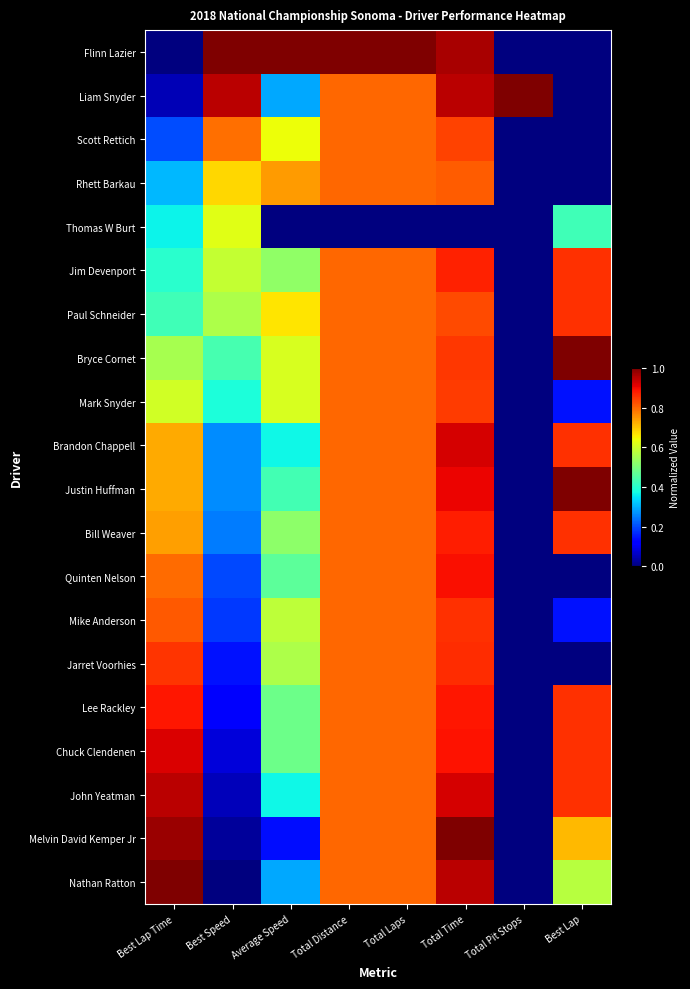

Reading left to right, list all the values displayed in this chart.

Flinn Lazier: Best Lap Time=0.0	Best Speed=1.0	Average Speed=1.0	Total Distance=1.0	Total Laps=1.0	Total Time=1.0	Total Pit Stops=0.0	Best Lap=0.0
Liam Snyder: Best Lap Time=0.0	Best Speed=0.9	Average Speed=0.3	Total Distance=0.8	Total Laps=0.8	Total Time=0.9	Total Pit Stops=1.0	Best Lap=0.0
Scott Rettich: Best Lap Time=0.2	Best Speed=0.8	Average Speed=0.6	Total Distance=0.8	Total Laps=0.8	Total Time=0.8	Total Pit Stops=0.0	Best Lap=0.0
Rhett Barkau: Best Lap Time=0.3	Best Speed=0.7	Average Speed=0.7	Total Distance=0.8	Total Laps=0.8	Total Time=0.8	Total Pit Stops=0.0	Best Lap=0.0
Thomas W Burt: Best Lap Time=0.4	Best Speed=0.6	Average Speed=0.0	Total Distance=0.0	Total Laps=0.0	Total Time=0.0	Total Pit Stops=0.0	Best Lap=0.4
Jim Devenport: Best Lap Time=0.4	Best Speed=0.6	Average Speed=0.5	Total Distance=0.8	Total Laps=0.8	Total Time=0.9	Total Pit Stops=0.0	Best Lap=0.9
Paul Schneider: Best Lap Time=0.4	Best Speed=0.6	Average Speed=0.7	Total Distance=0.8	Total Laps=0.8	Total Time=0.8	Total Pit Stops=0.0	Best Lap=0.9
Bryce Cornet: Best Lap Time=0.6	Best Speed=0.4	Average Speed=0.6	Total Distance=0.8	Total Laps=0.8	Total Time=0.8	Total Pit Stops=0.0	Best Lap=1.0
Mark Snyder: Best Lap Time=0.6	Best Speed=0.4	Average Speed=0.6	Total Distance=0.8	Total Laps=0.8	Total Time=0.8	Total Pit Stops=0.0	Best Lap=0.1
Brandon Chappell: Best Lap Time=0.7	Best Speed=0.3	Average Speed=0.4	Total Distance=0.8	Total Laps=0.8	Total Time=0.9	Total Pit Stops=0.0	Best Lap=0.9
Justin Huffman: Best Lap Time=0.7	Best Speed=0.3	Average Speed=0.4	Total Distance=0.8	Total Laps=0.8	Total Time=0.9	Total Pit Stops=0.0	Best Lap=1.0
Bill Weaver: Best Lap Time=0.7	Best Speed=0.2	Average Speed=0.5	Total Distance=0.8	Total Laps=0.8	Total Time=0.9	Total Pit Stops=0.0	Best Lap=0.9
Quinten Nelson: Best Lap Time=0.8	Best Speed=0.2	Average Speed=0.5	Total Distance=0.8	Total Laps=0.8	Total Time=0.9	Total Pit Stops=0.0	Best Lap=0.0
Mike Anderson: Best Lap Time=0.8	Best Speed=0.2	Average Speed=0.6	Total Distance=0.8	Total Laps=0.8	Total Time=0.9	Total Pit Stops=0.0	Best Lap=0.1
Jarret Voorhies: Best Lap Time=0.9	Best Speed=0.1	Average Speed=0.6	Total Distance=0.8	Total Laps=0.8	Total Time=0.9	Total Pit Stops=0.0	Best Lap=0.0
Lee Rackley: Best Lap Time=0.9	Best Speed=0.1	Average Speed=0.5	Total Distance=0.8	Total Laps=0.8	Total Time=0.9	Total Pit Stops=0.0	Best Lap=0.9
Chuck Clendenen: Best Lap Time=0.9	Best Speed=0.1	Average Speed=0.5	Total Distance=0.8	Total Laps=0.8	Total Time=0.9	Total Pit Stops=0.0	Best Lap=0.9
John Yeatman: Best Lap Time=0.9	Best Speed=0.1	Average Speed=0.4	Total Distance=0.8	Total Laps=0.8	Total Time=0.9	Total Pit Stops=0.0	Best Lap=0.9
Melvin David Kemper Jr: Best Lap Time=1.0	Best Speed=0.0	Average Speed=0.1	Total Distance=0.8	Total Laps=0.8	Total Time=1.0	Total Pit Stops=0.0	Best Lap=0.7
Nathan Ratton: Best Lap Time=1.0	Best Speed=0.0	Average Speed=0.3	Total Distance=0.8	Total Laps=0.8	Total Time=0.9	Total Pit Stops=0.0	Best Lap=0.6